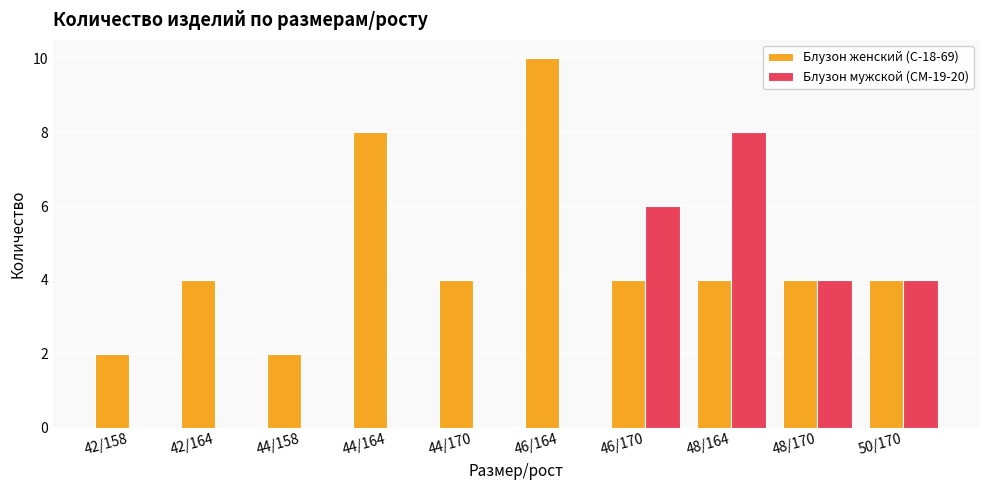

What are all the series names shown in the legend?

Блузон женский (С-18-69), Блузон мужской (СМ-19-20)